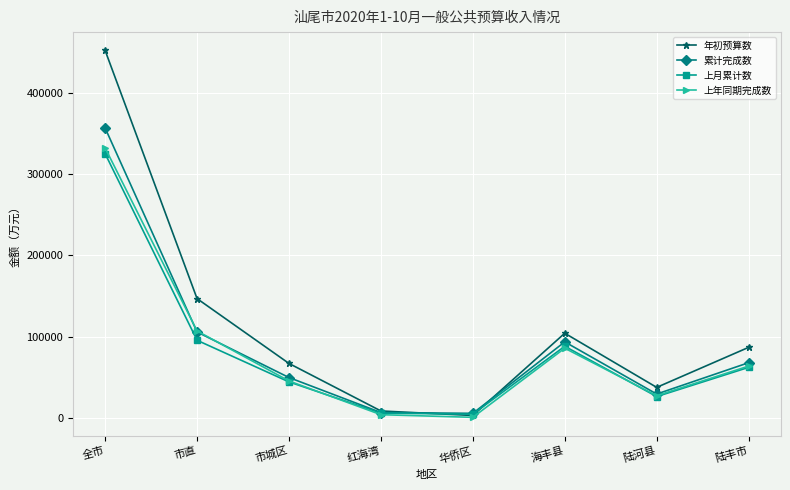

What is the spread (max minus min) of values at 市直?

51383